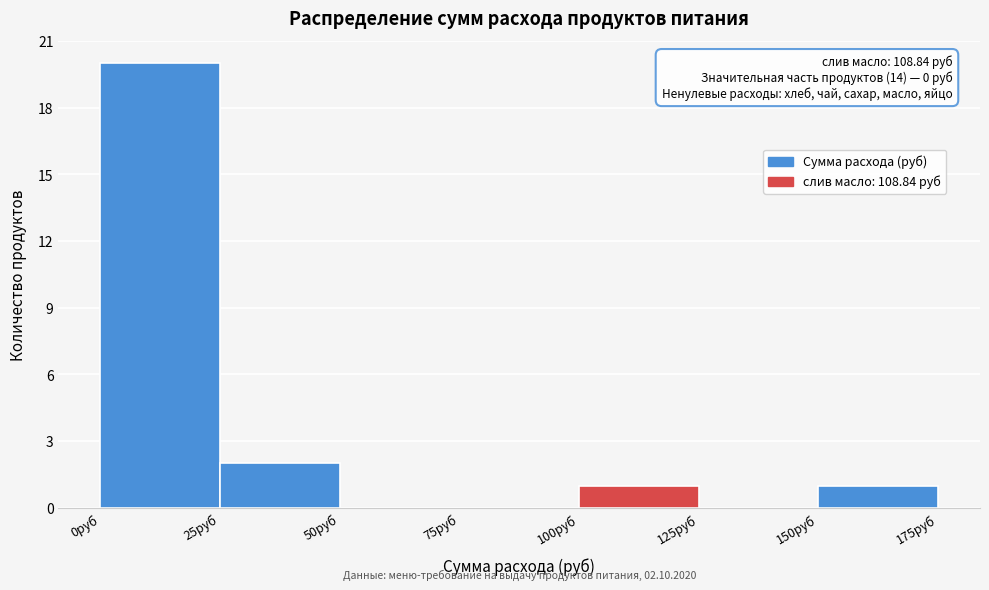

Over which range of the x-axis is the bar tallest?

0 to 25